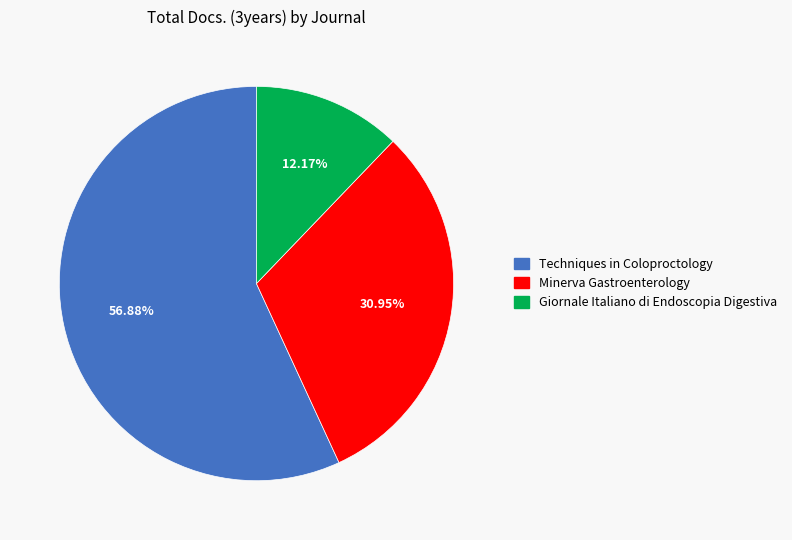

What is the majority slice?

Techniques in Coloproctology